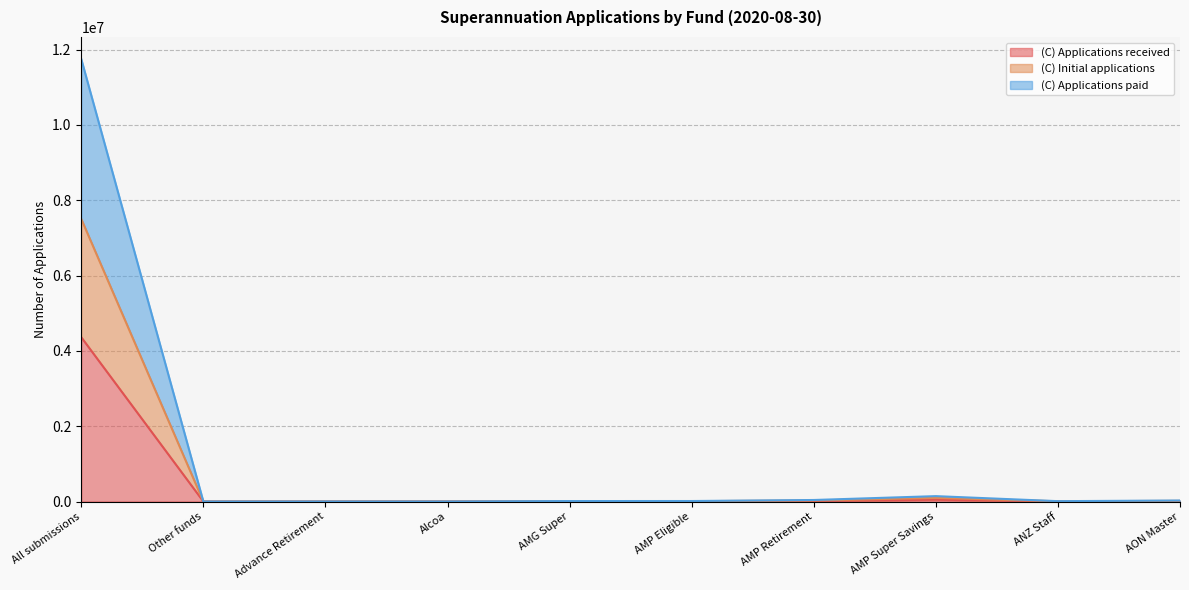

What is the sum of the (C) Applications received values at All submissions and Alcoa?

4361458